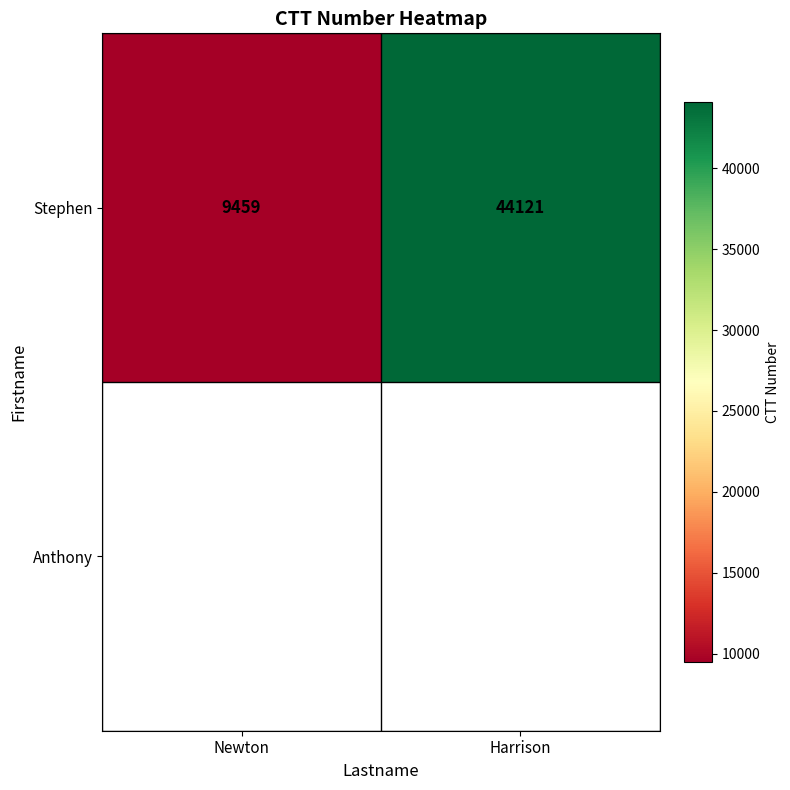

Between Newton and Harrison, which is larger?

Harrison